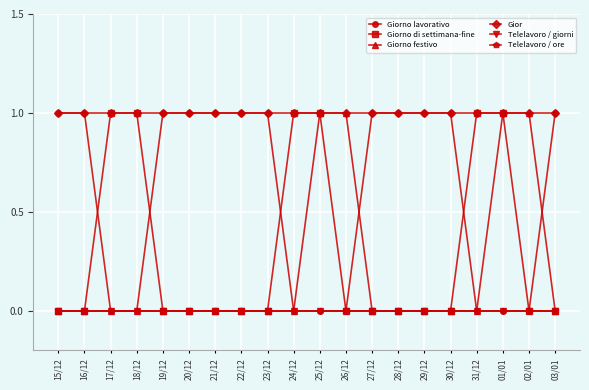

Rank the categories by Giorno lavorativo value from highest to lowest.

15/12, 16/12, 19/12, 20/12, 21/12, 22/12, 23/12, 27/12, 28/12, 29/12, 30/12, 03/01, 17/12, 18/12, 24/12, 25/12, 26/12, 31/12, 01/01, 02/01